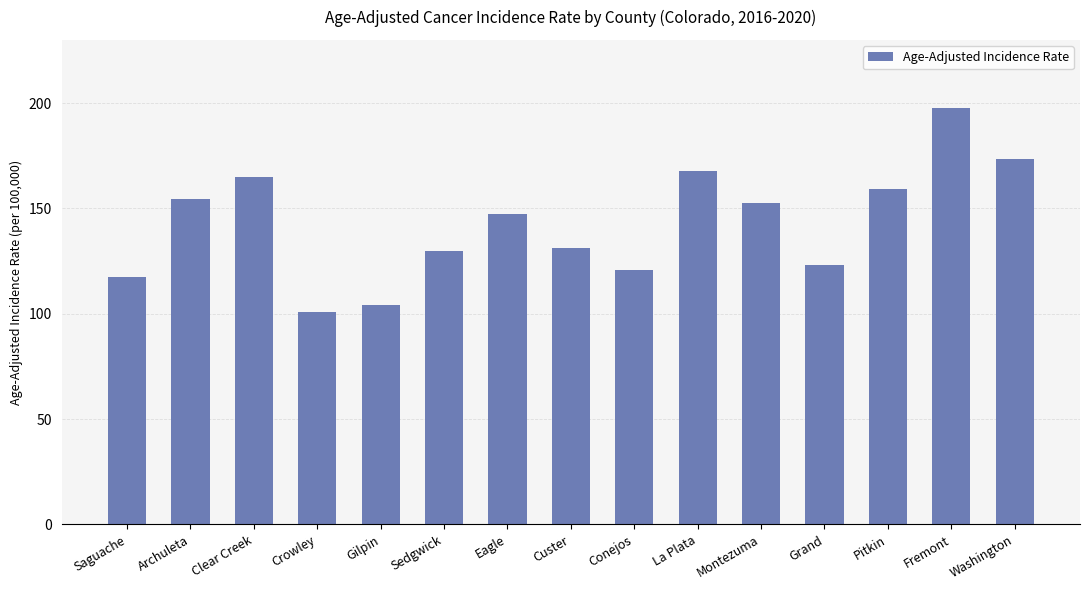

What is the difference between the values at Custer and Washington?

42.5